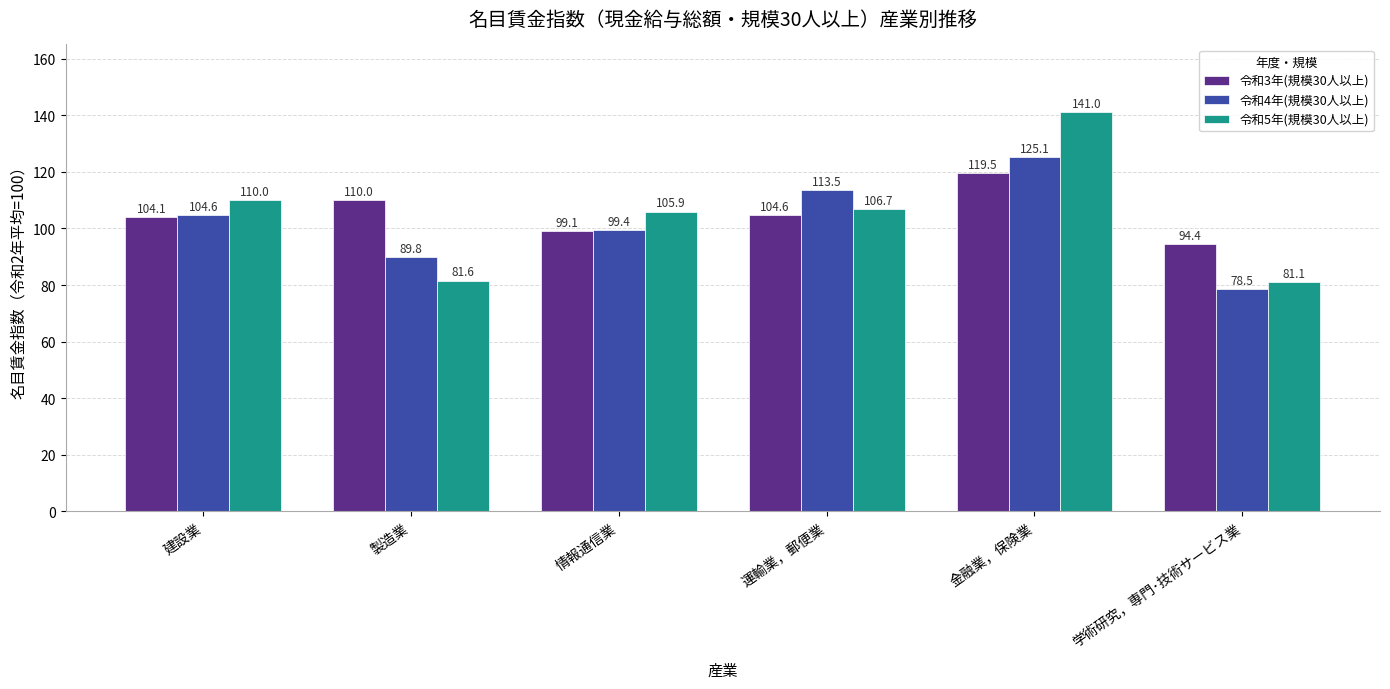

What is the difference between the 令和5年(規模30人以上) values at 建設業 and 情報通信業?

4.1